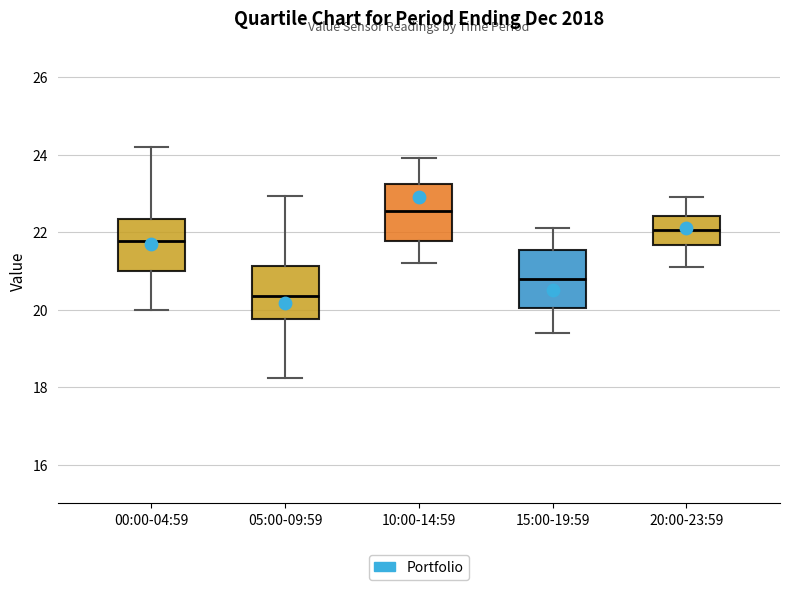

Which box has the lowest median line?

05:00-09:59